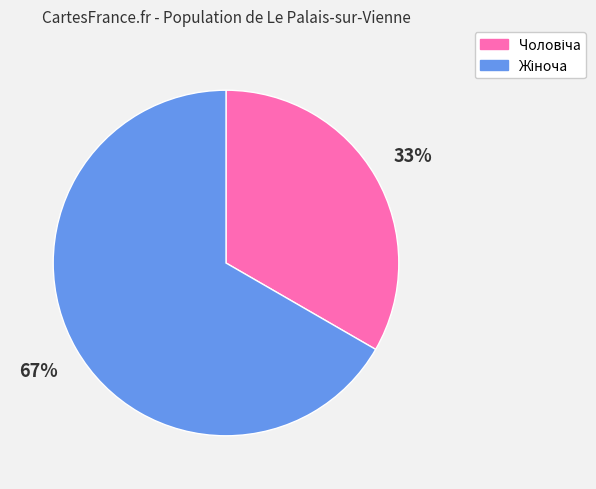

To the nearest percent, what is the average slice percentage?

50%